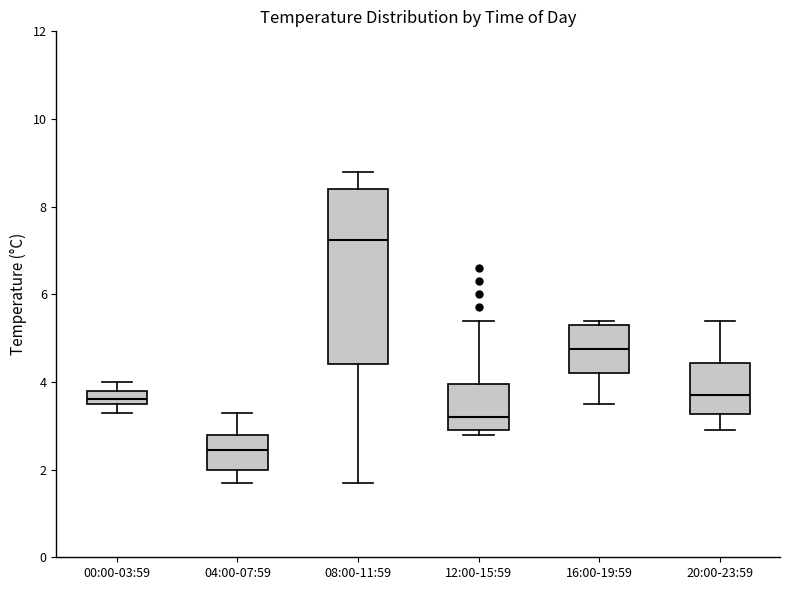

Which box's median line is the highest?

08:00-11:59